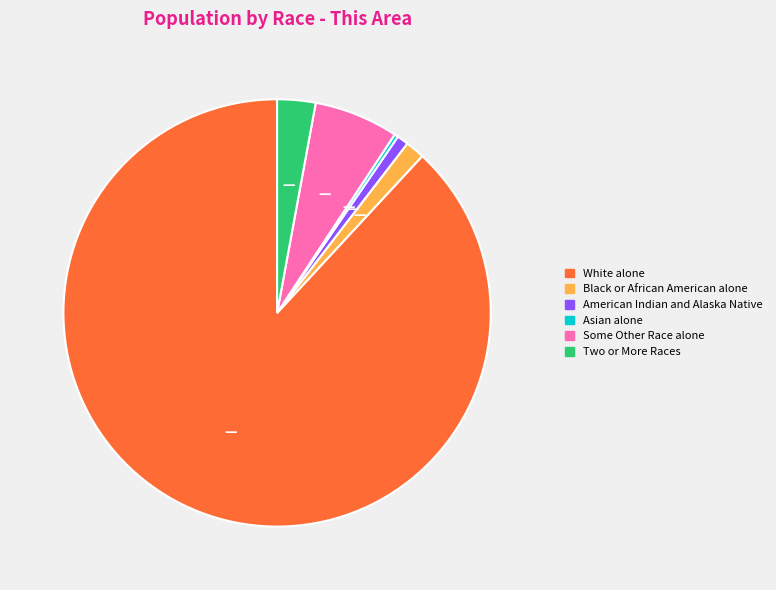

Is it true that Some Other Race alone is 6% of the pie?

True